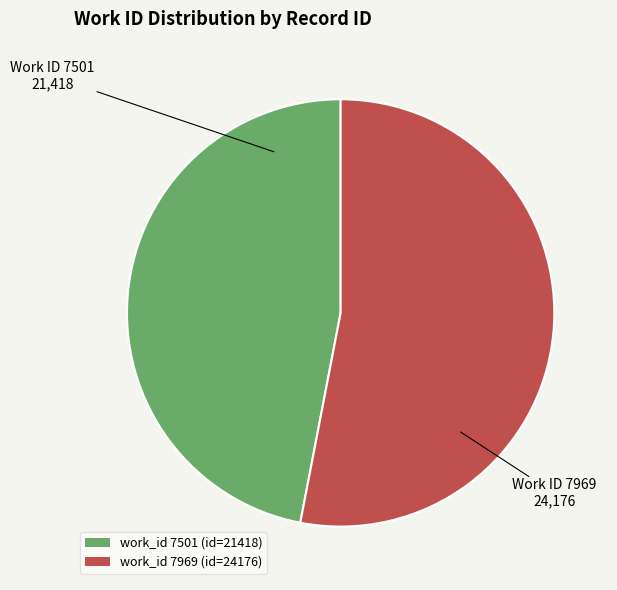

Which category has the biggest portion of the pie?

work_id 7969 (id=24176)